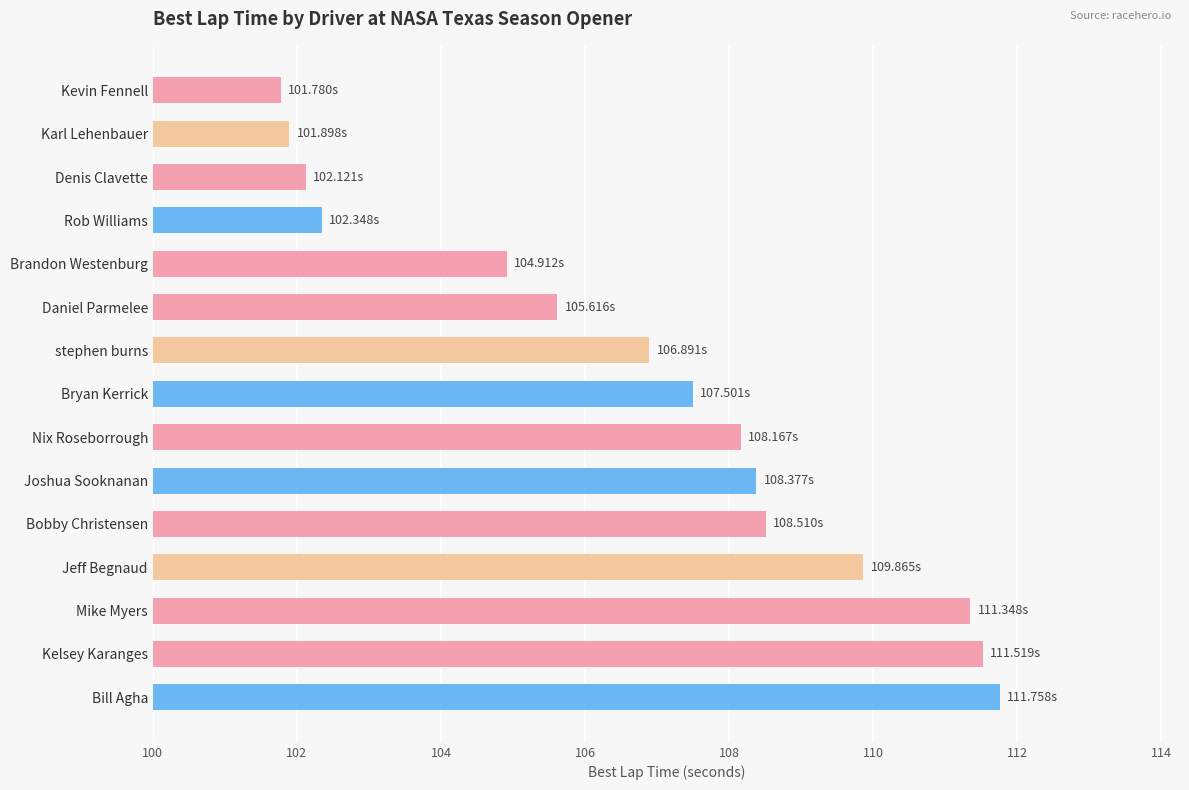

Are the bars horizontal?

Yes